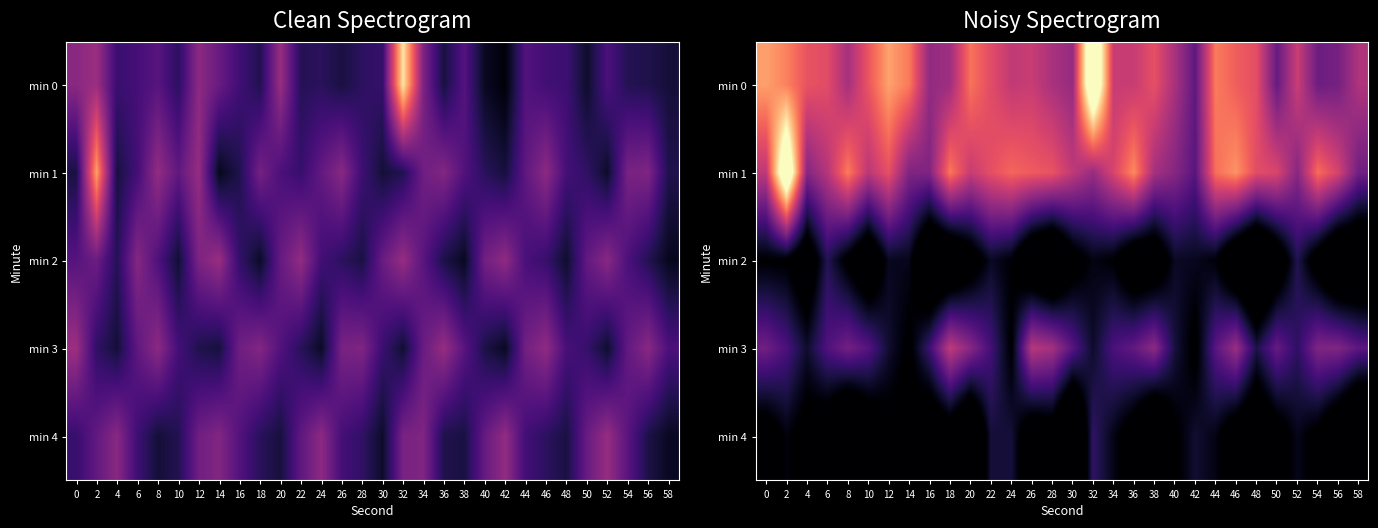

Count the number of categories in the chart.

30